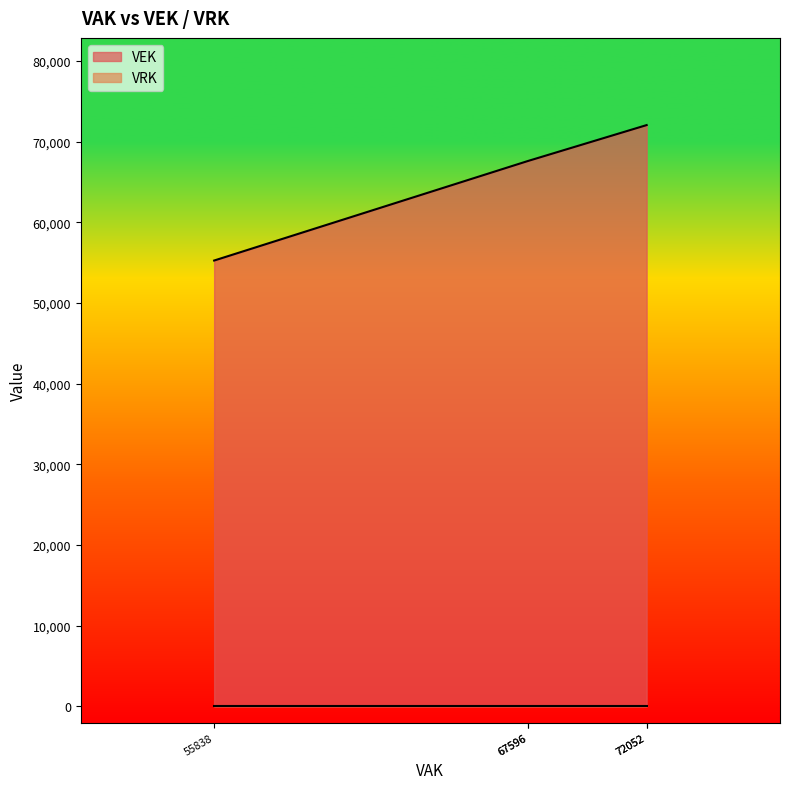

Count the number of values greater than 67596.

2